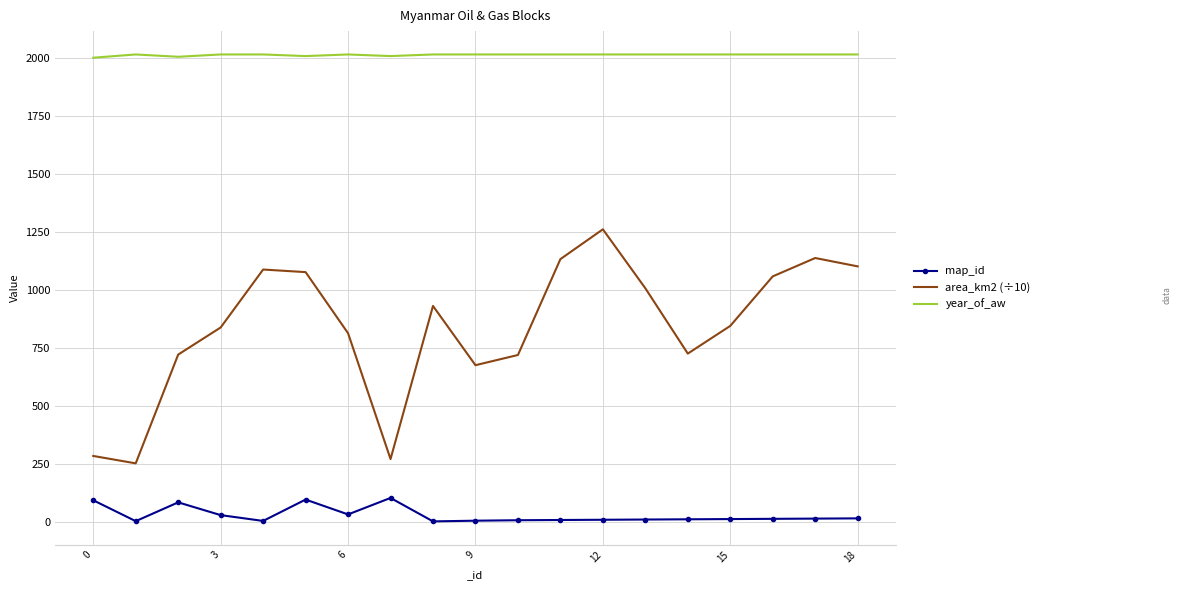

What is the maximum value for area_km2 (÷10)?

1260.5